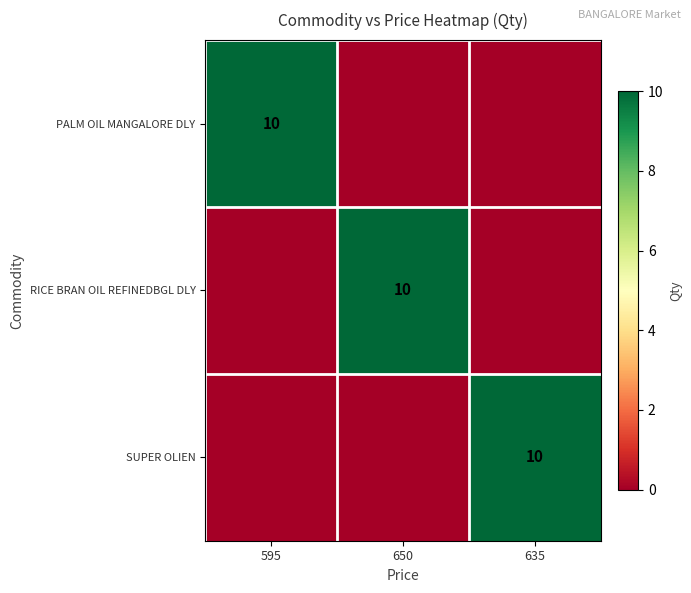

True or false: SUPER OLIEN has a value of 10 at 635.

True